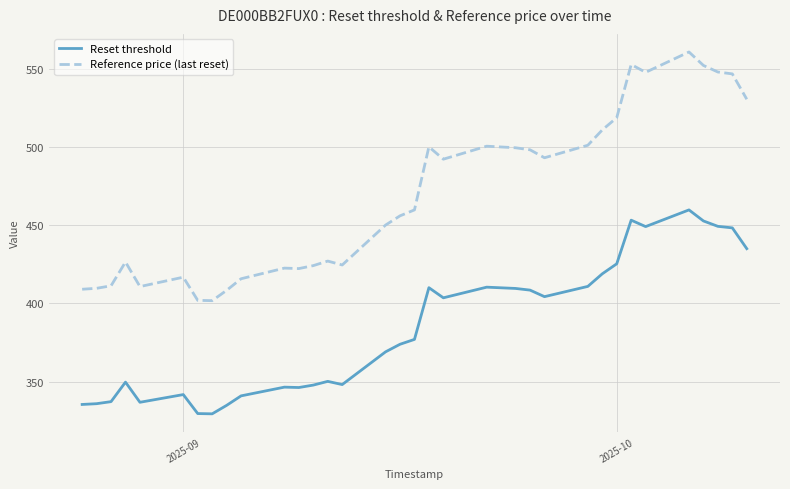

What are all the series names shown in the legend?

Reset threshold, Reference price (last reset)